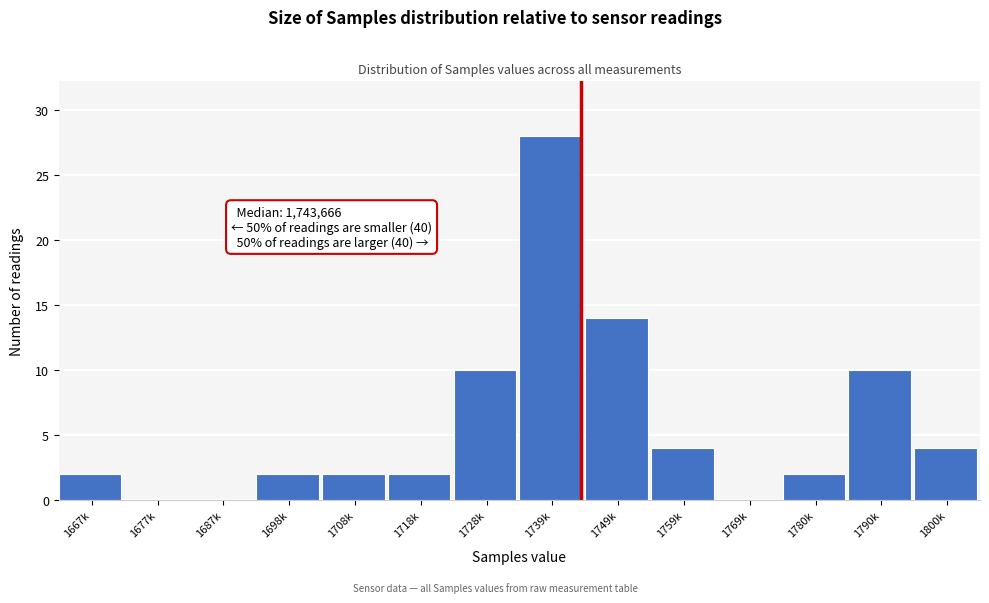

Reading left to right, list all the values displayed in this chart.

1667k=2	1677k=0	1687k=0	1698k=2	1708k=2	1718k=2	1728k=10	1739k=28	1749k=14	1759k=4	1769k=0	1780k=2	1790k=10	1800k=4